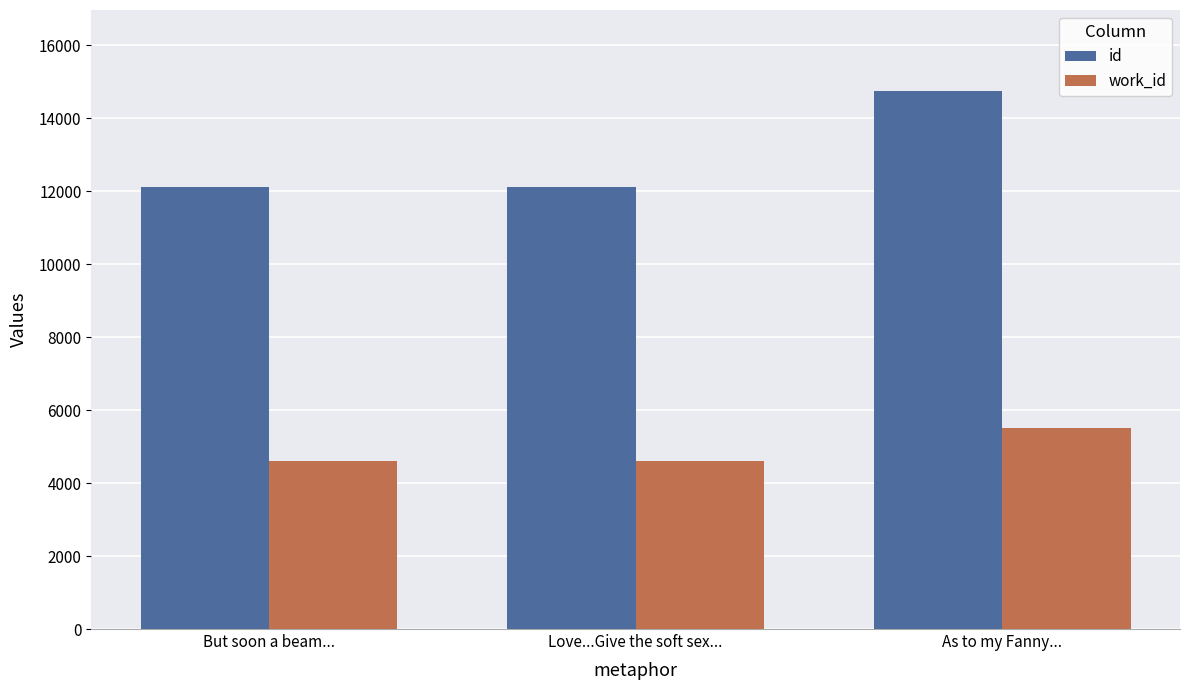

At which label is id closest to 13436?

Love...Give the soft sex...